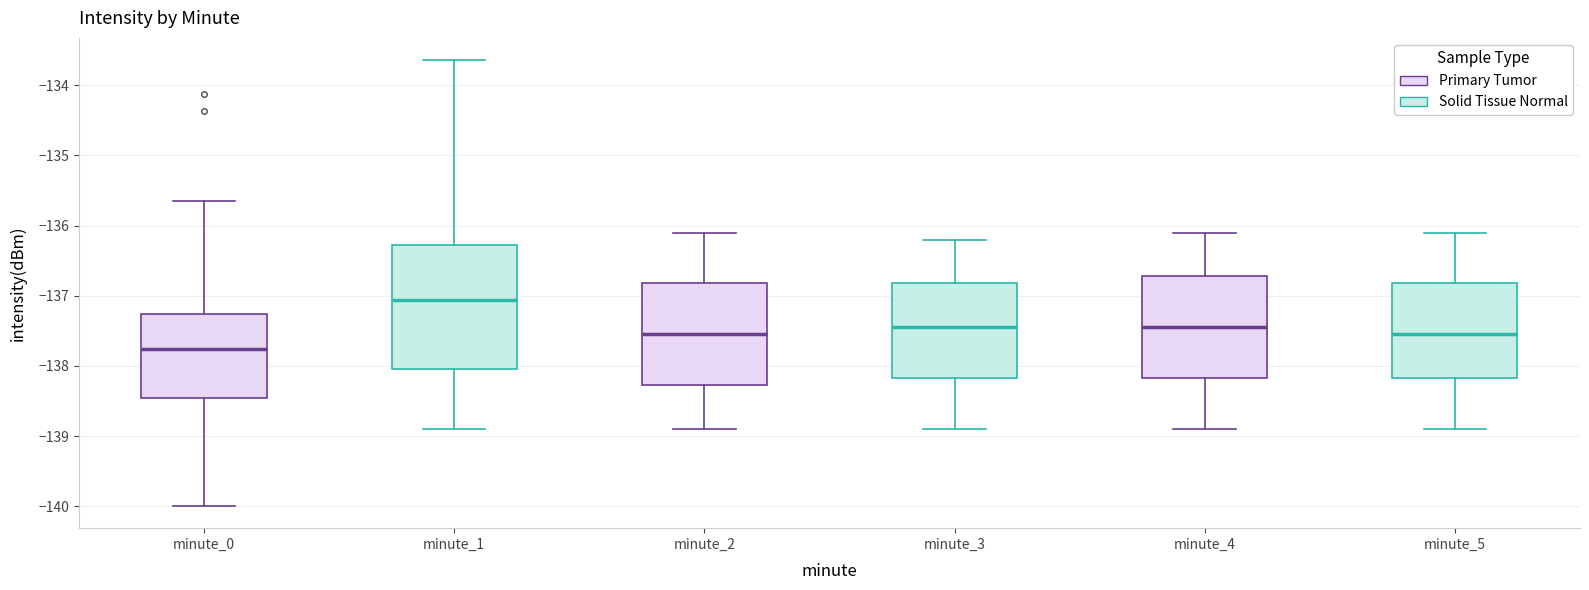

Which box is the tallest, from its lower edge to its upper edge?

minute_1